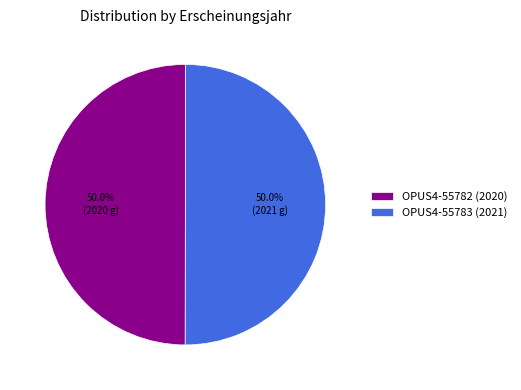

To the nearest percent, what is the average slice percentage?

50%